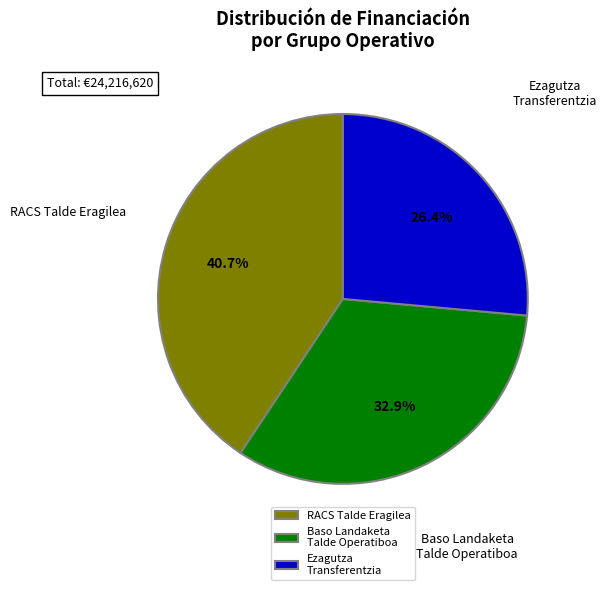

Which has a higher value, Baso Landaketa Talde Operatiboa or Ezagutza Transferentzia?

Baso Landaketa Talde Operatiboa